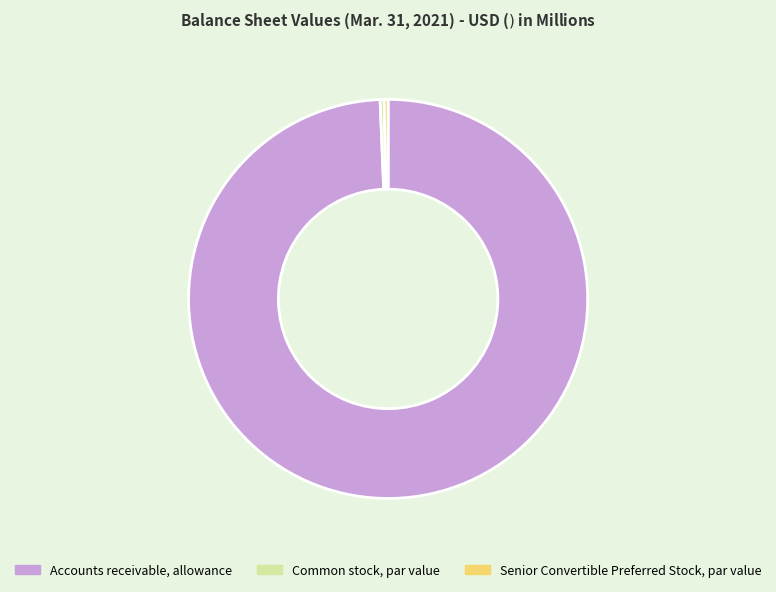

Which has a higher value, Common stock, par value or Accounts receivable, allowance?

Accounts receivable, allowance